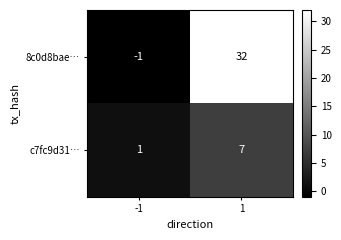

Rank the series by their maximum value, from lowest to highest.

c7fc9d31…, 8c0d8bae…